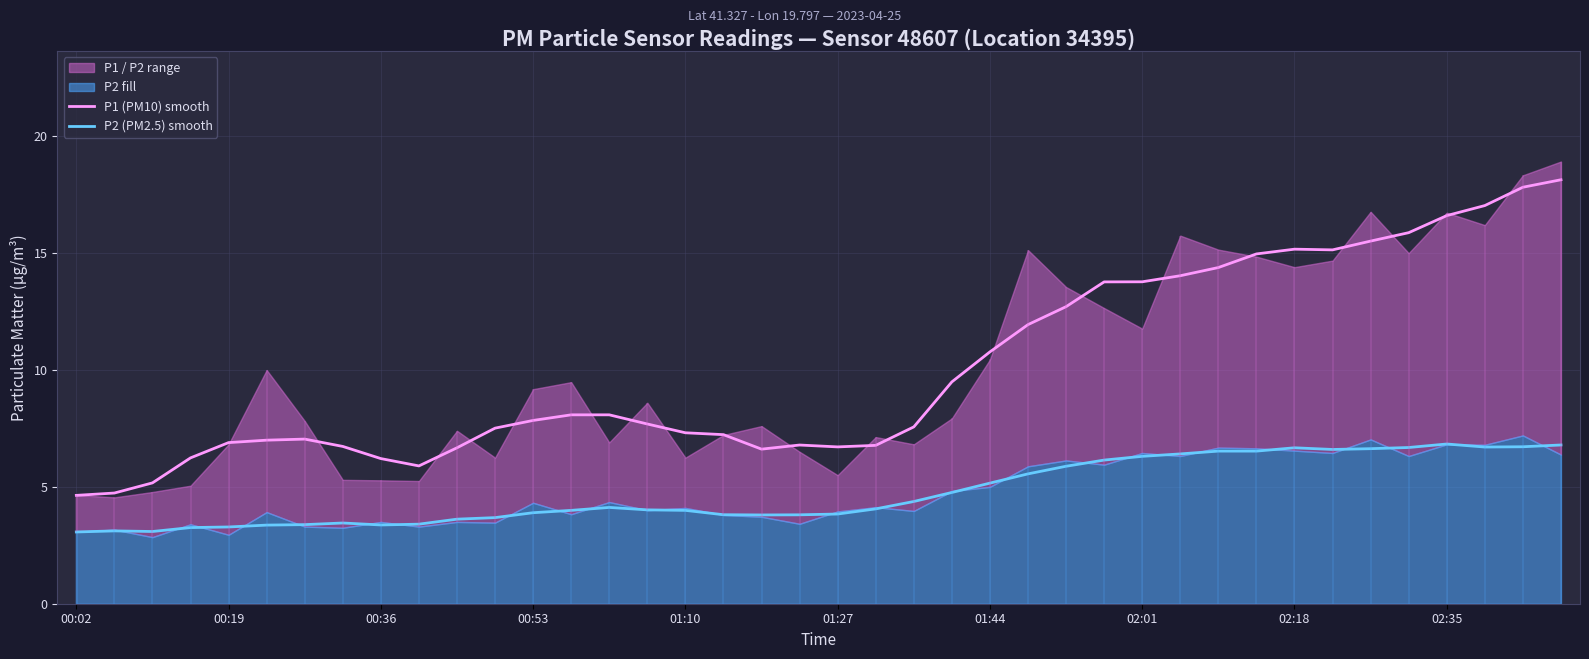

True or false: P1 (PM10) smooth has a value of 2.3 at 15.

False